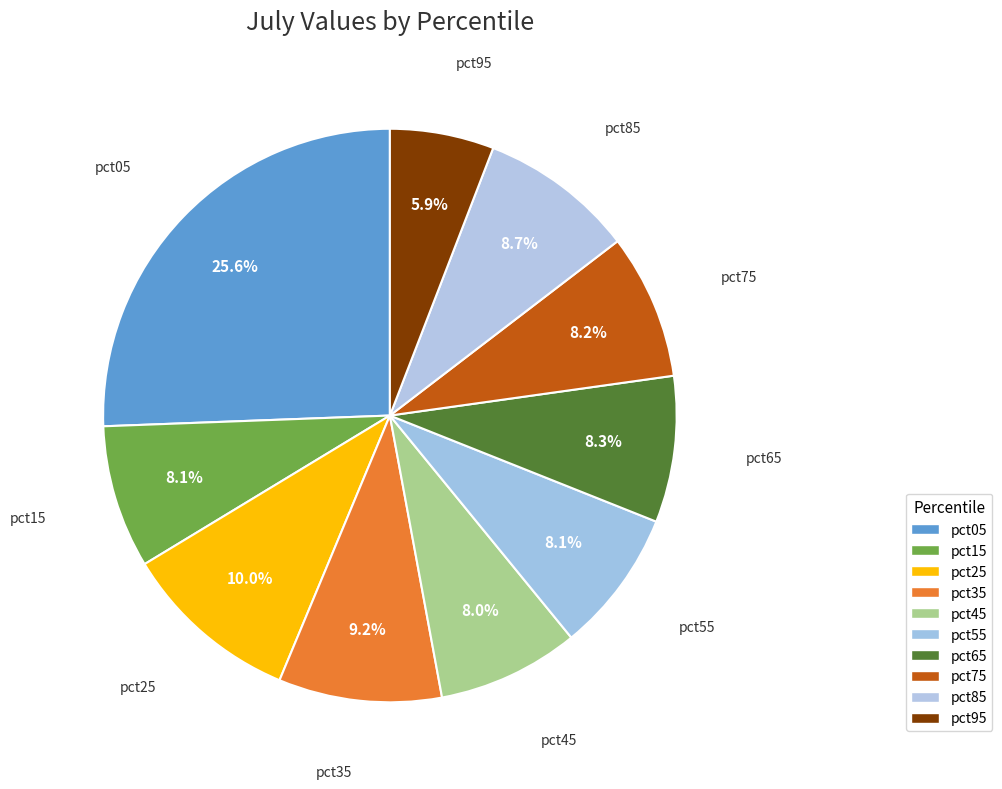

To the nearest percent, what portion does pct05 represent?

26%